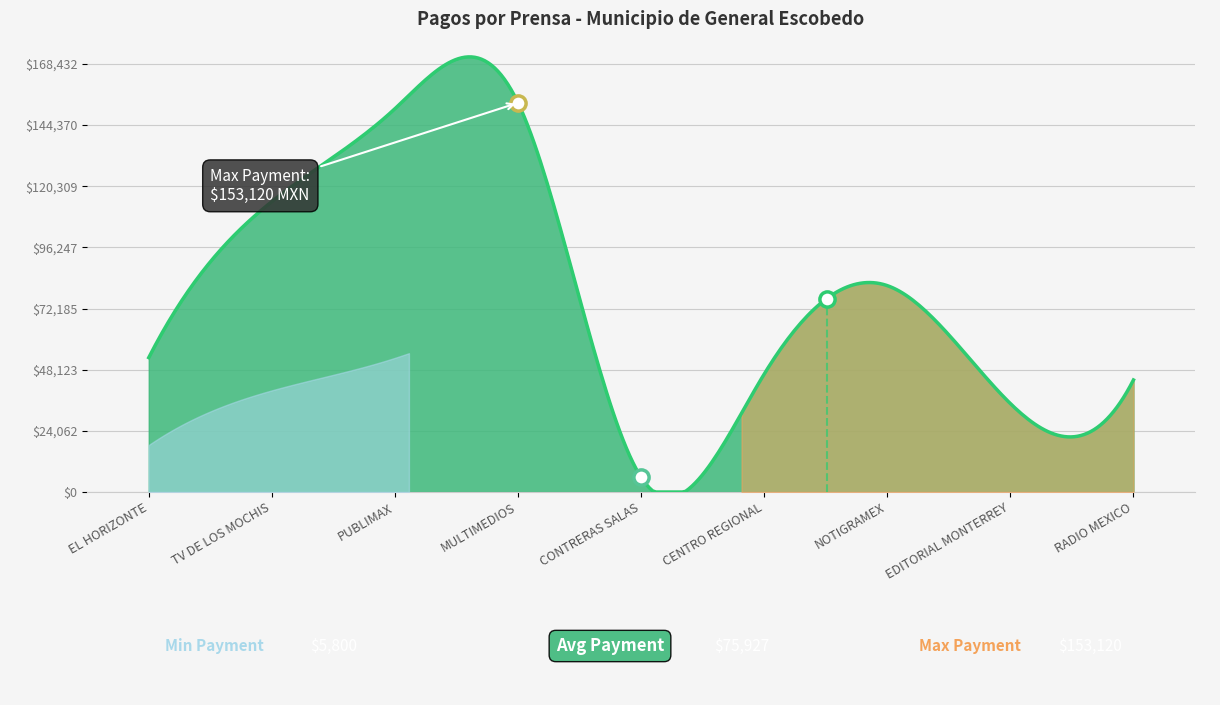

Approximately how many times larger is the value at MULTIMEDIOS compared to EDITORIAL MONTERREY?

4.4